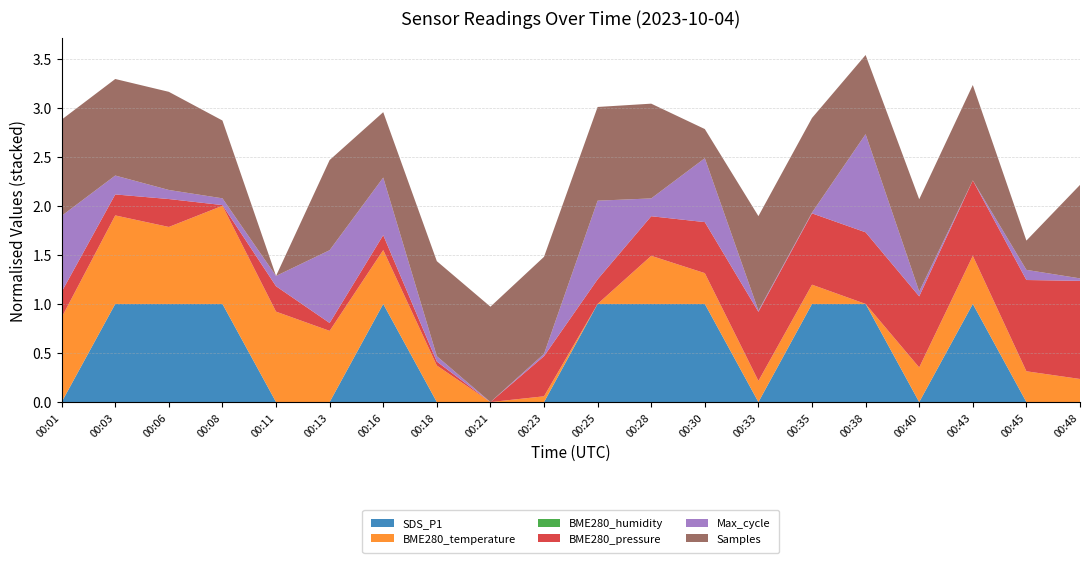

Reading right to left, transcribe all the data shown in this chart.

SDS_P1: 0.3	0.3	0.4	0.3	0.4	0.4	0.3	0.4	0.4	0.4	0.3	0.3	0.3	0.4	0.3	0.3	0.4	0.4	0.4	0.3
BME280_temperature: 10.6	10.6	10.7	10.7	10.5	10.6	10.6	10.6	10.7	10.5	10.5	10.5	10.7	10.8	10.8	10.9	11.0	10.9	10.9	10.9
BME280_humidity: 100.0	100.0	100.0	100.0	100.0	100.0	100.0	100.0	100.0	100.0	100.0	100.0	100.0	100.0	100.0	100.0	100.0	100.0	100.0	100.0
BME280_pressure: 101403.2	101400.5	101394.2	101392.5	101392.8	101392.6	101391.8	101384.6	101380.1	101374.1	101380.3	101364.4	101365.9	101370.3	101367.5	101374.4	101364.7	101375.4	101372.7	101374.5
Max_cycle: 20461.0	20511.0	20445.0	20477.0	21084.0	20450.0	20453.0	20861.0	20561.0	20957.0	20460.0	20445.0	20480.0	20820.0	20919.0	20512.0	20489.0	20504.0	20568.0	20940.0
Samples: 4992671.0	4979819.0	4993053.0	4992415.0	4989804.0	4992903.0	4992866.0	4979798.0	4992926.0	4992717.0	4993384.0	4993049.0	4992982.0	4987049.0	4992005.0	4973958.0	4989533.0	4993604.0	4993284.0	4993216.0